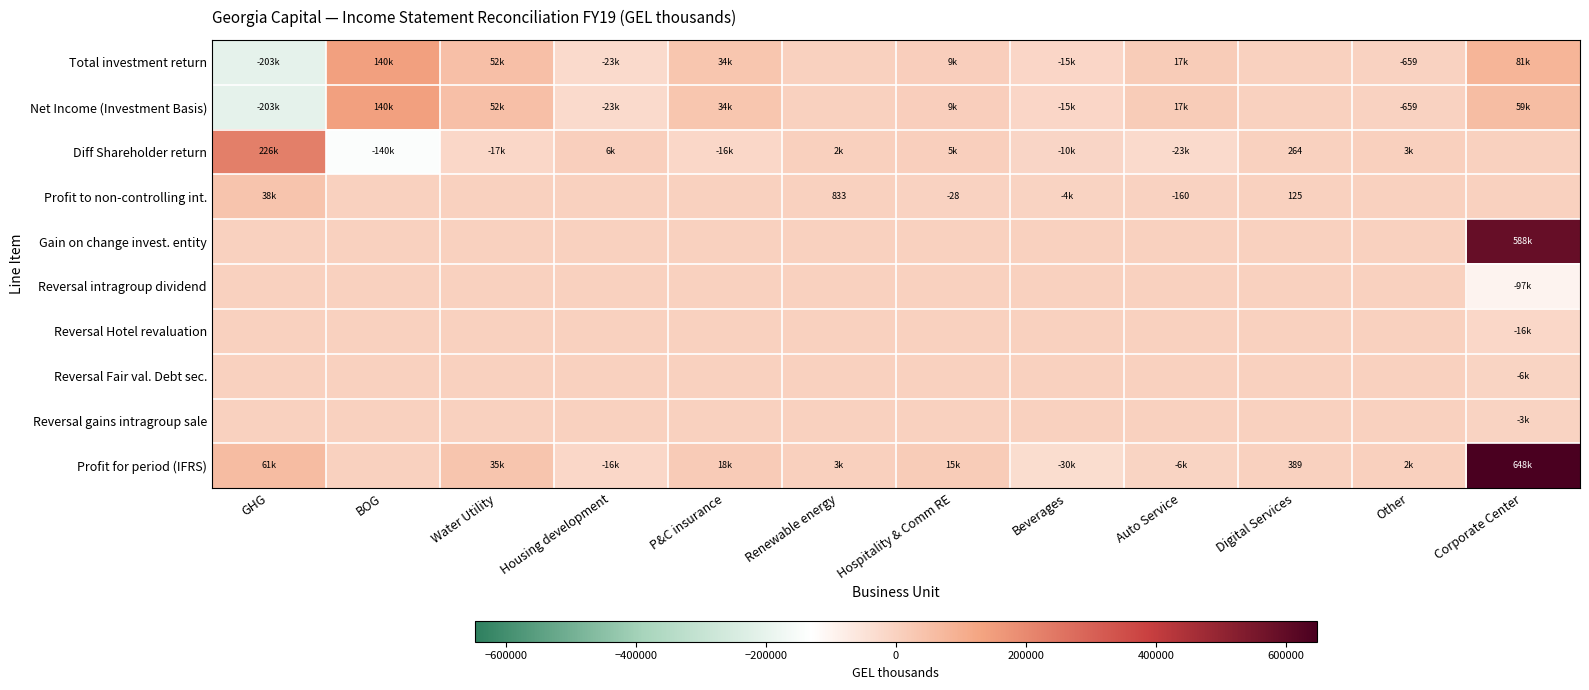

The Reversal intragroup dividend series shows 0 at Water Utility. True or false?

True